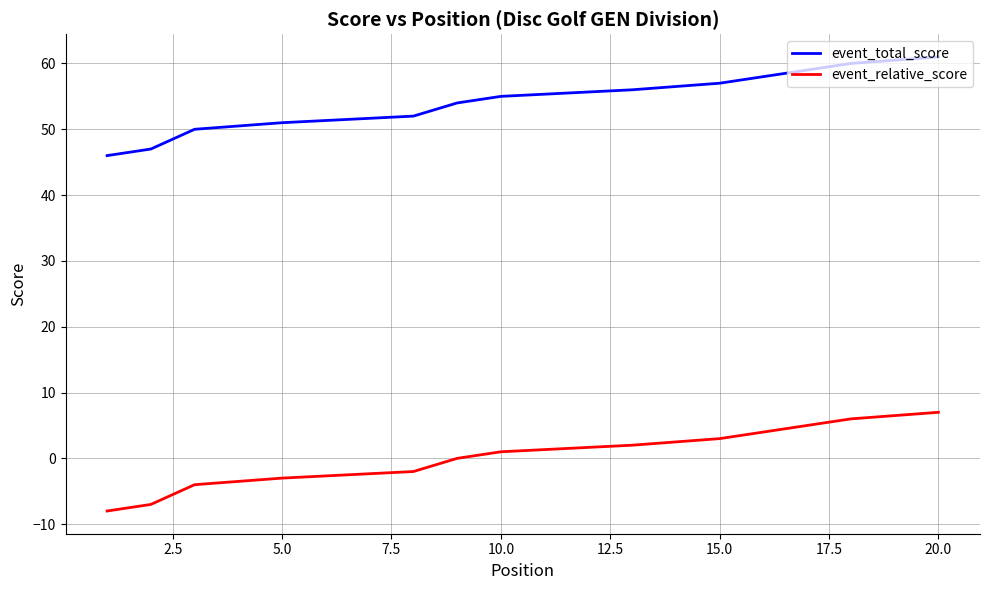

True or false: event_relative_score and event_total_score cross at least once.

False